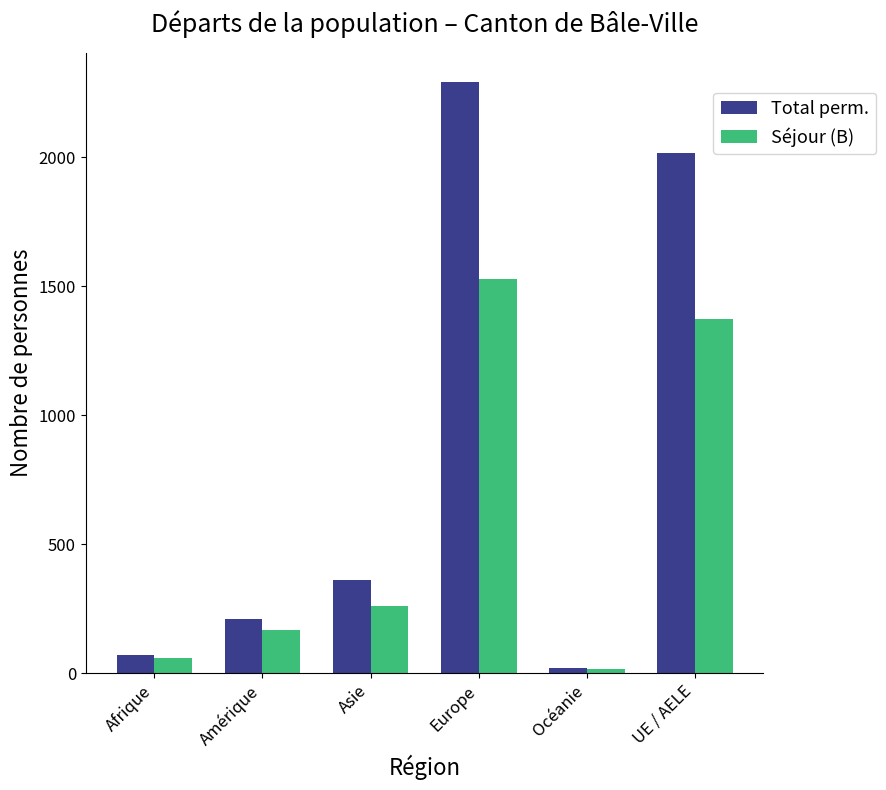

At how many categories does at least one series exceed 279?

3